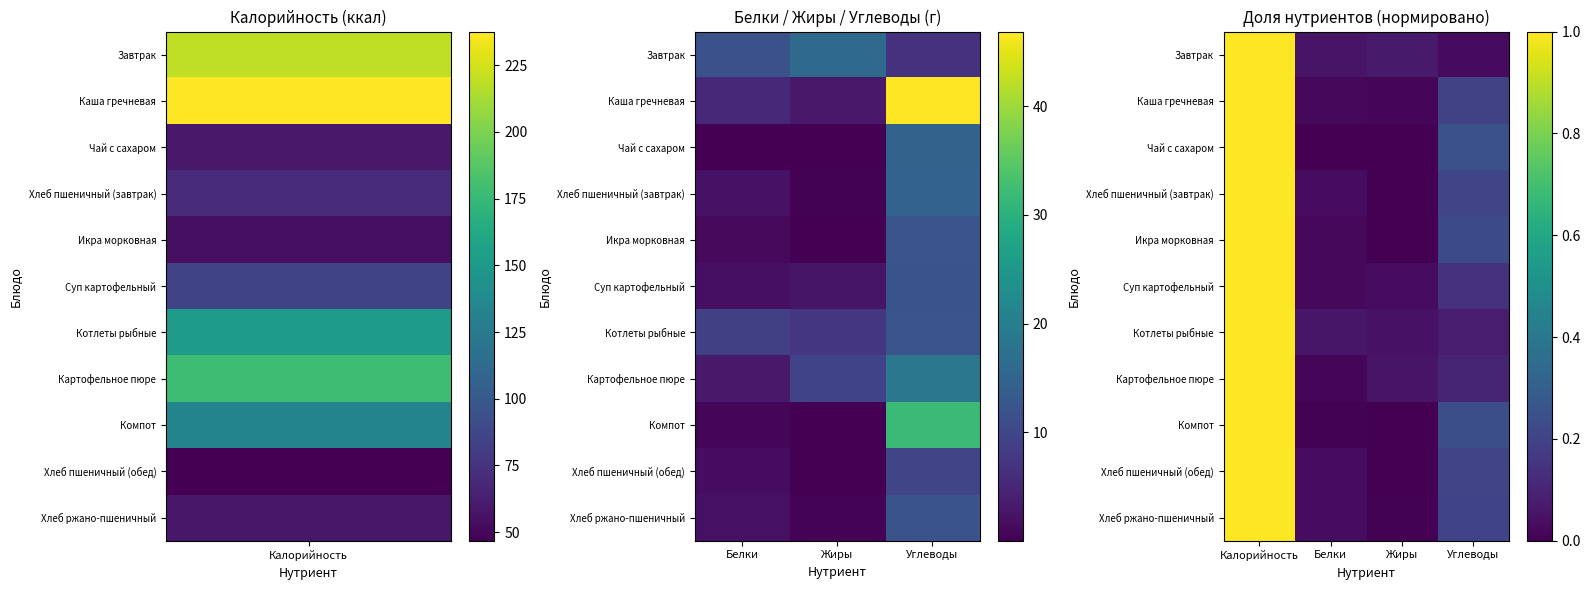

The value of Каша гречневая at Жиры is 0.0. True or false?

False